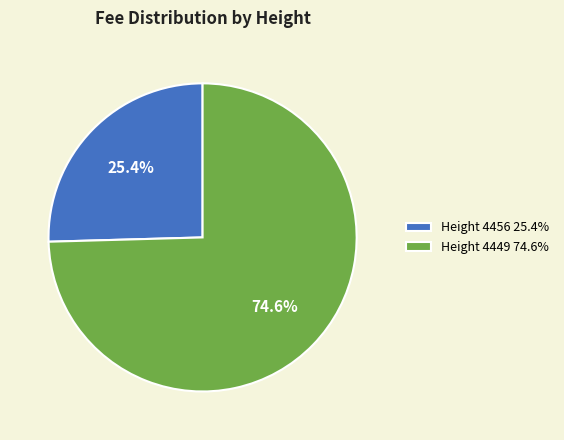

True or false: Height 4449 accounts for 75% of the total.

True